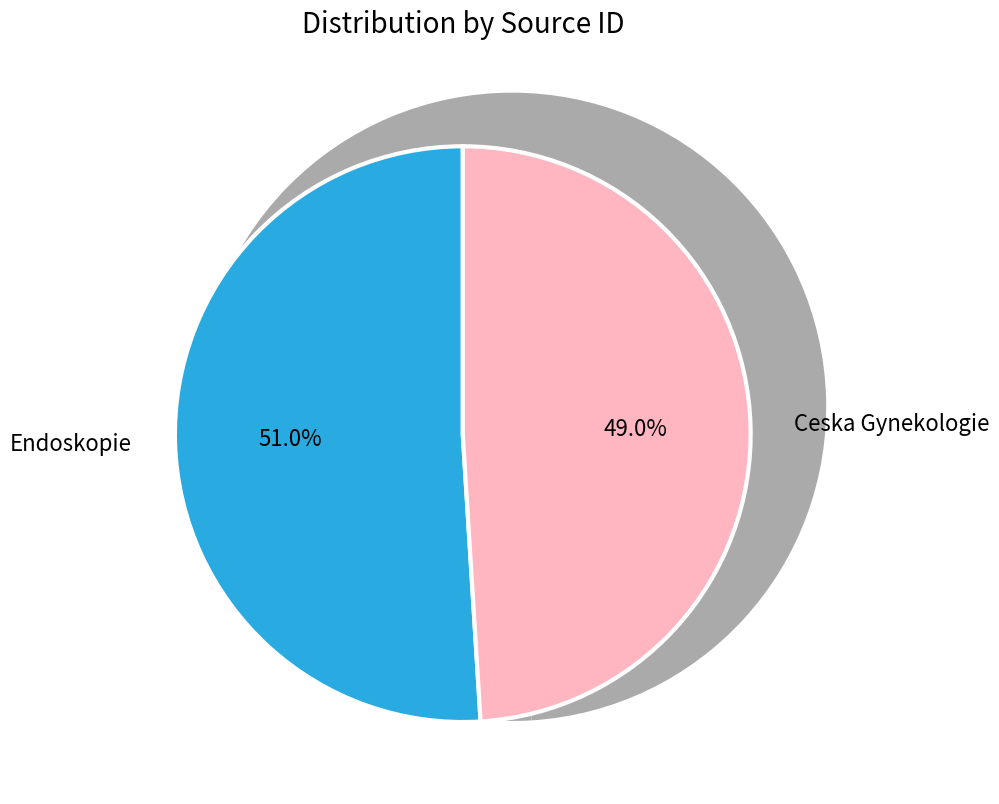

Which slice is the largest?

Endoskopie